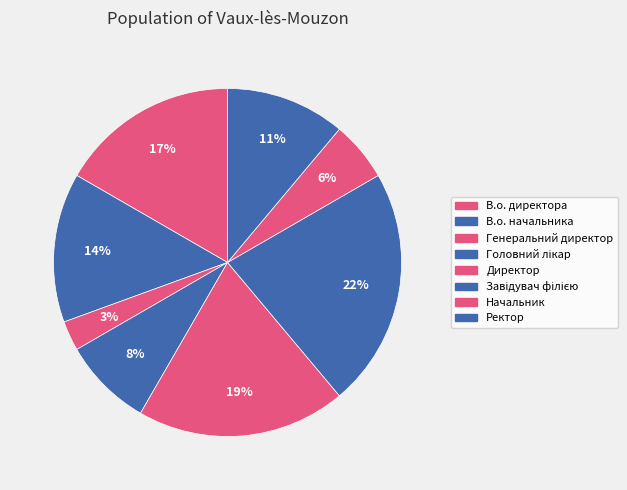

What is the smallest slice in the pie chart?

Генеральний директор